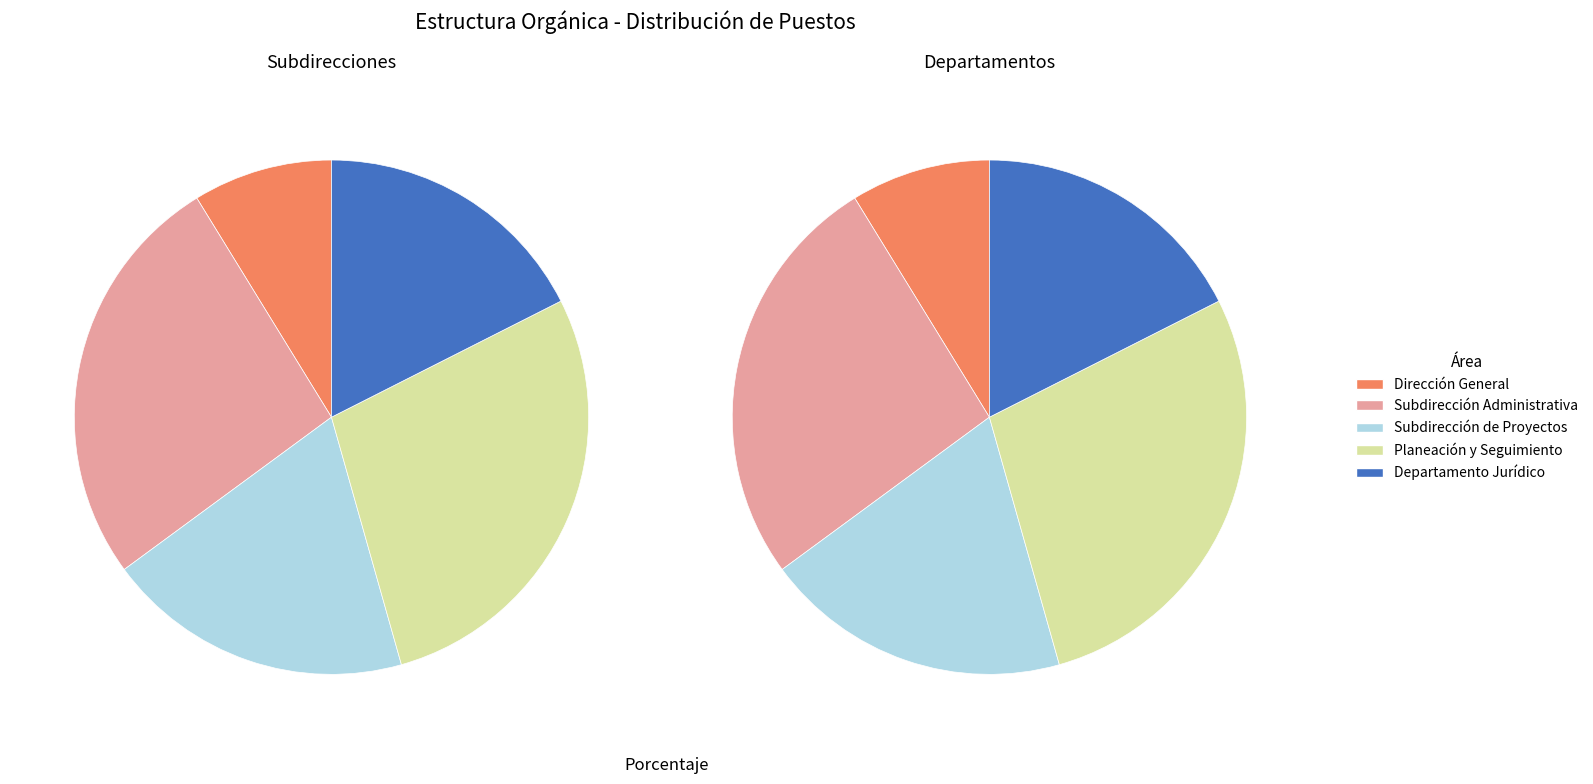

Does SUBDIRECCION DE PLANEACIÓN Y SEGUIMIENTO account for over 50% of the chart?

No